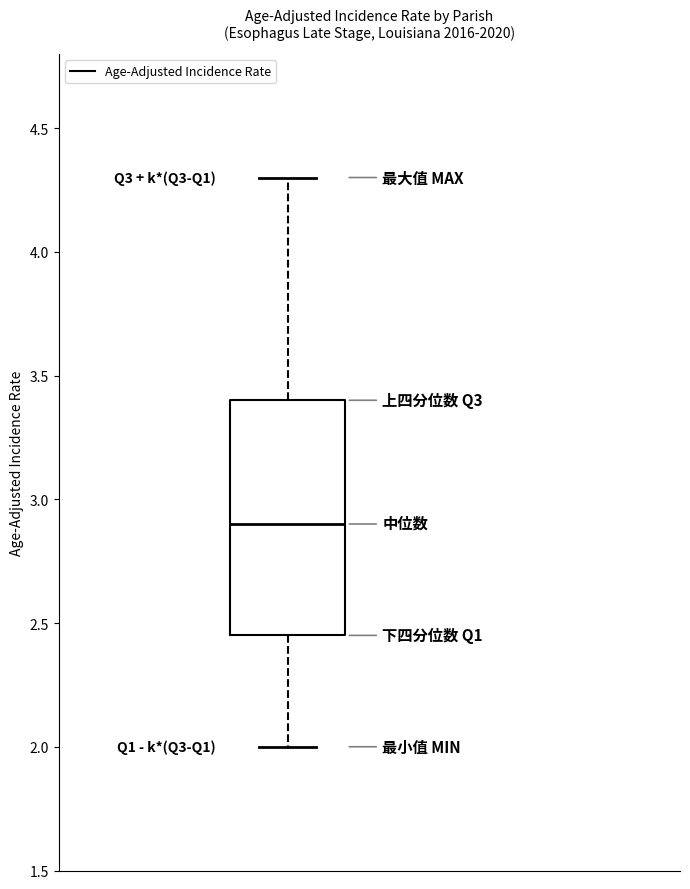

Read this box plot against the y-axis: the position of the median line, the range covered by the box, and the ends of both whiskers. The values are not printed on the chart, so give them approximately, as read against the axis.

median 2.90, box 2.45 to 3.40, whiskers 2.00 to 4.30